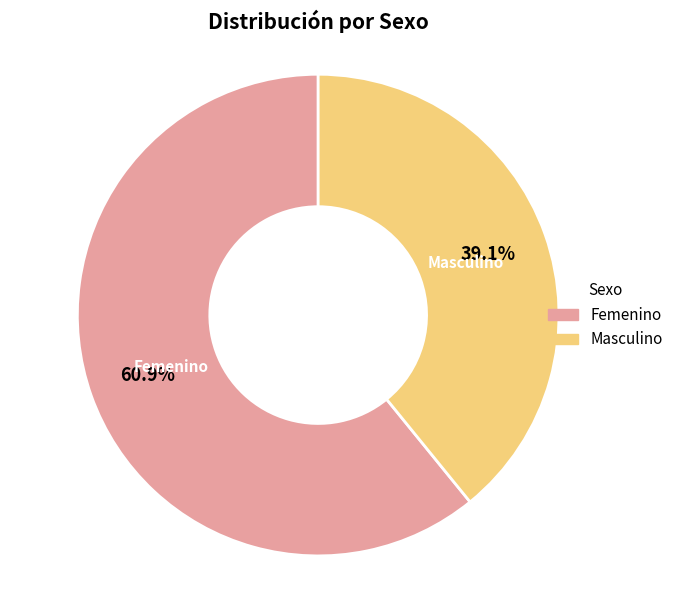

To the nearest percent, what portion does Femenino represent?

61%